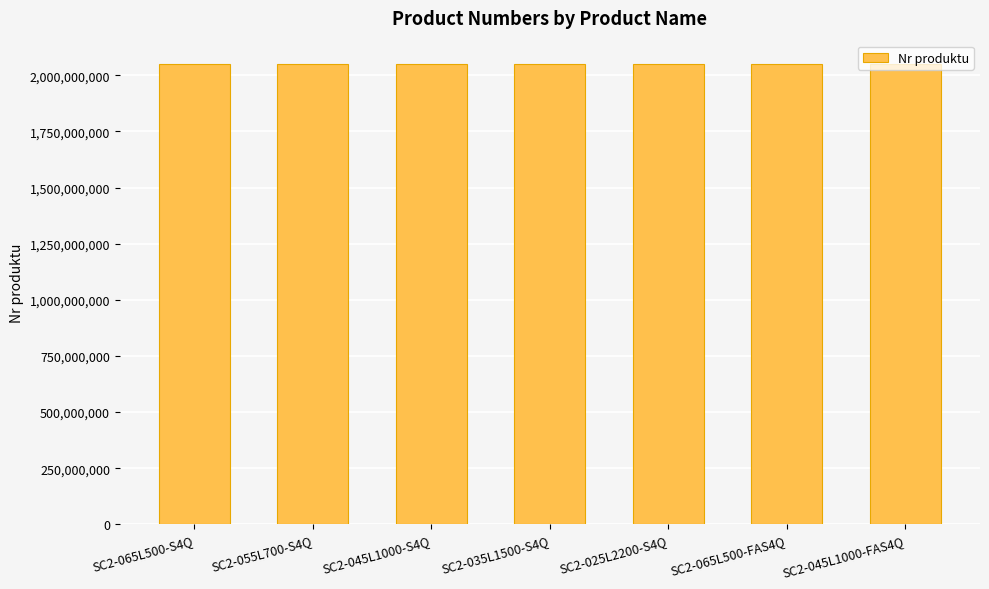

What is the minimum value shown in the chart?

2051472794